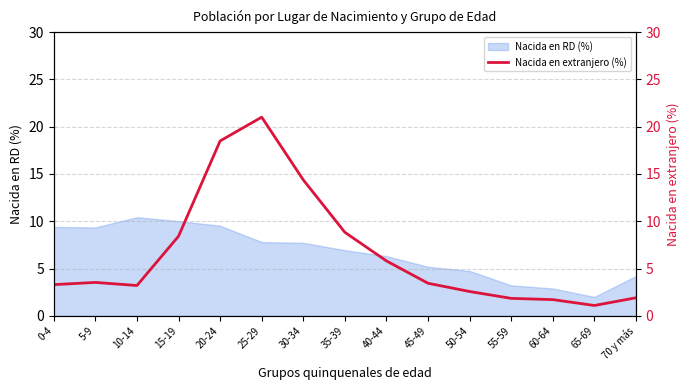

Where does the Nacida en RD (%) series first go above 6?

0-4